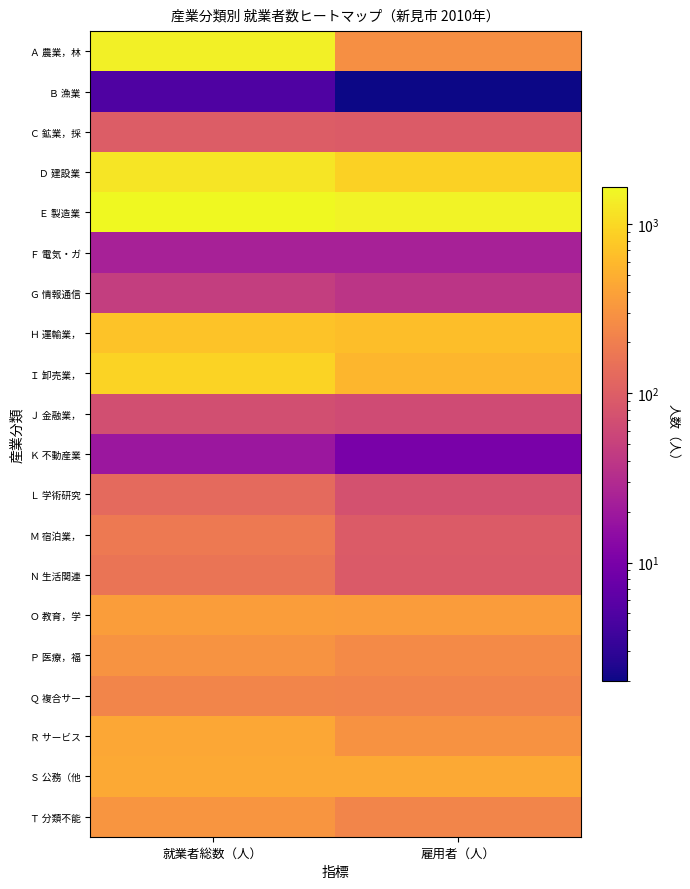

At how many categories does at least one series exceed 1498?

2